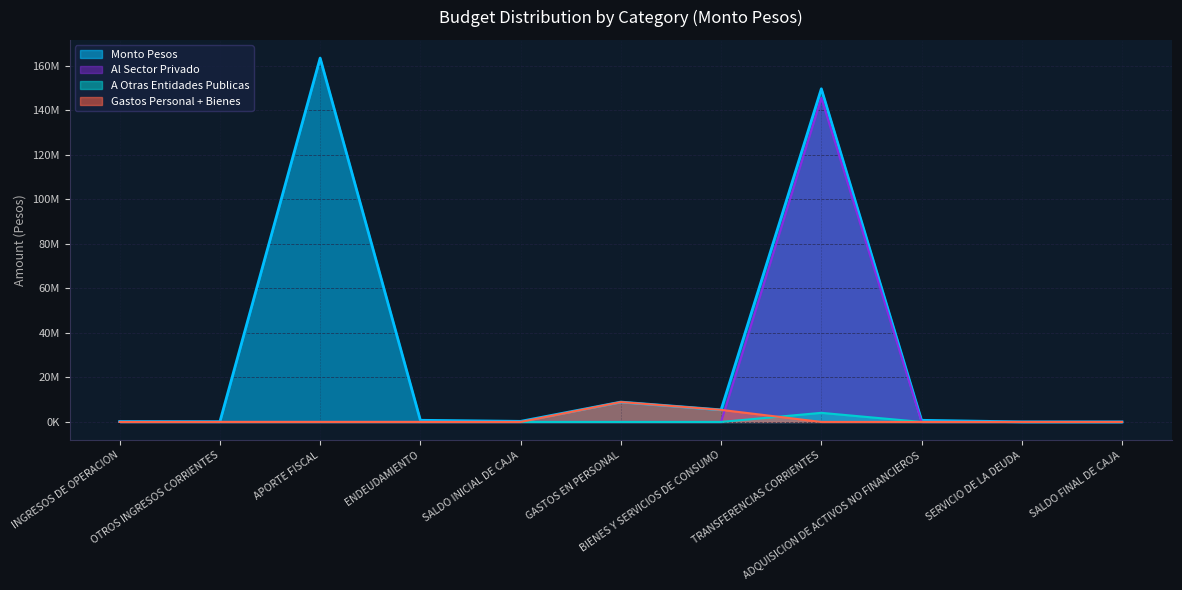

What is the label of the 9th point from the right?

APORTE FISCAL